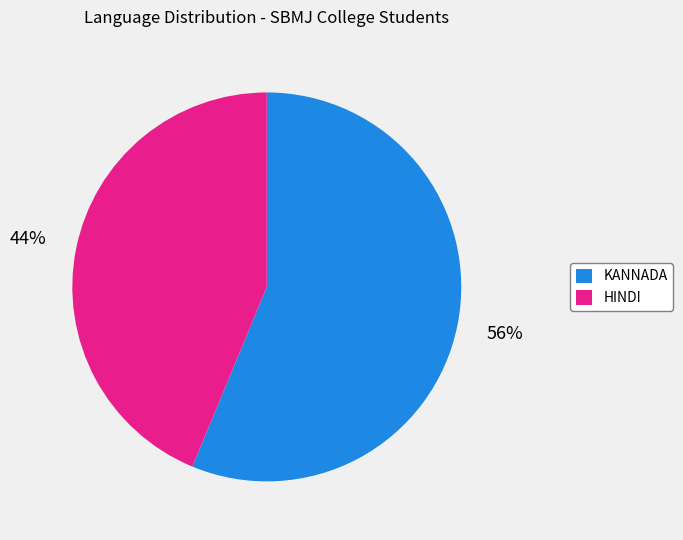

Is it true that HINDI is 44% of the pie?

True